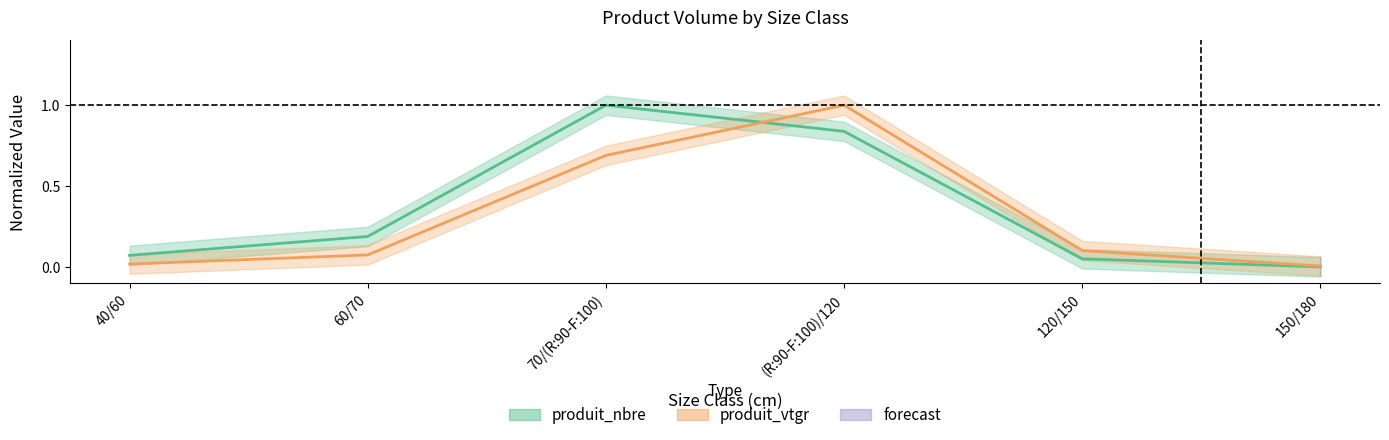

Which series has the largest total across all categories?

produit_nbre